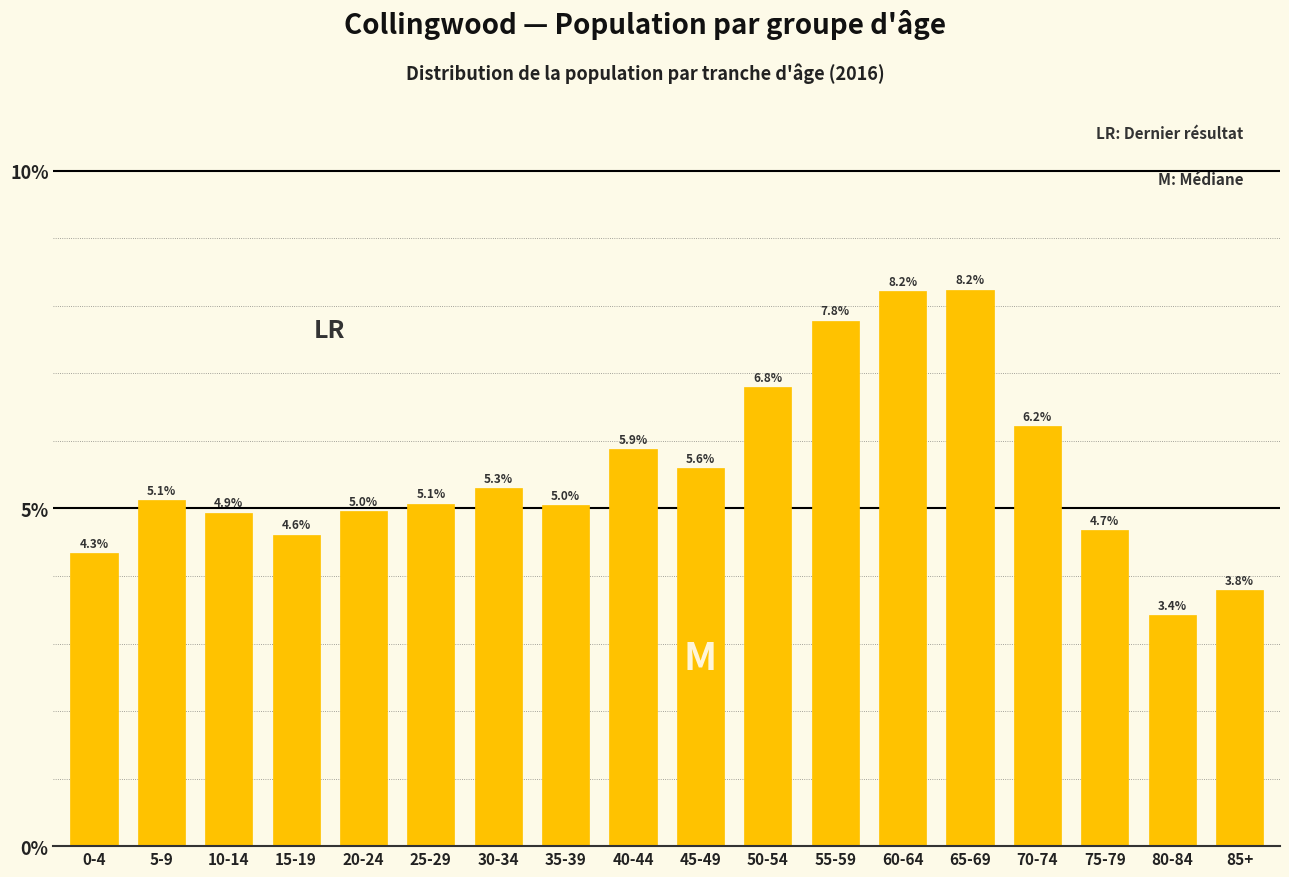

Reading left to right, extract all data points from this chart.

0-4=4.3	5-9=5.1	10-14=4.9	15-19=4.6	20-24=5.0	25-29=5.1	30-34=5.3	35-39=5.0	40-44=5.9	45-49=5.6	50-54=6.8	55-59=7.8	60-64=8.2	65-69=8.2	70-74=6.2	75-79=4.7	80-84=3.4	85+=3.8